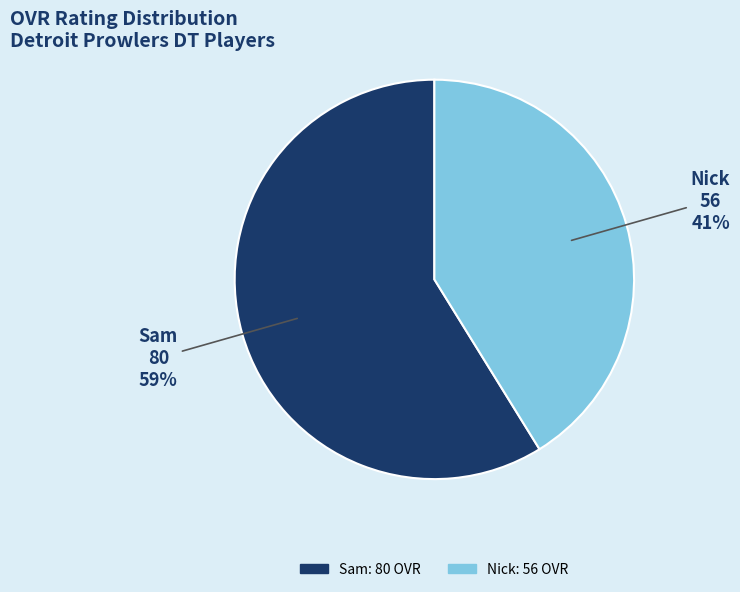

What is the ratio of the value at Nick to the value at Sam?

0.7